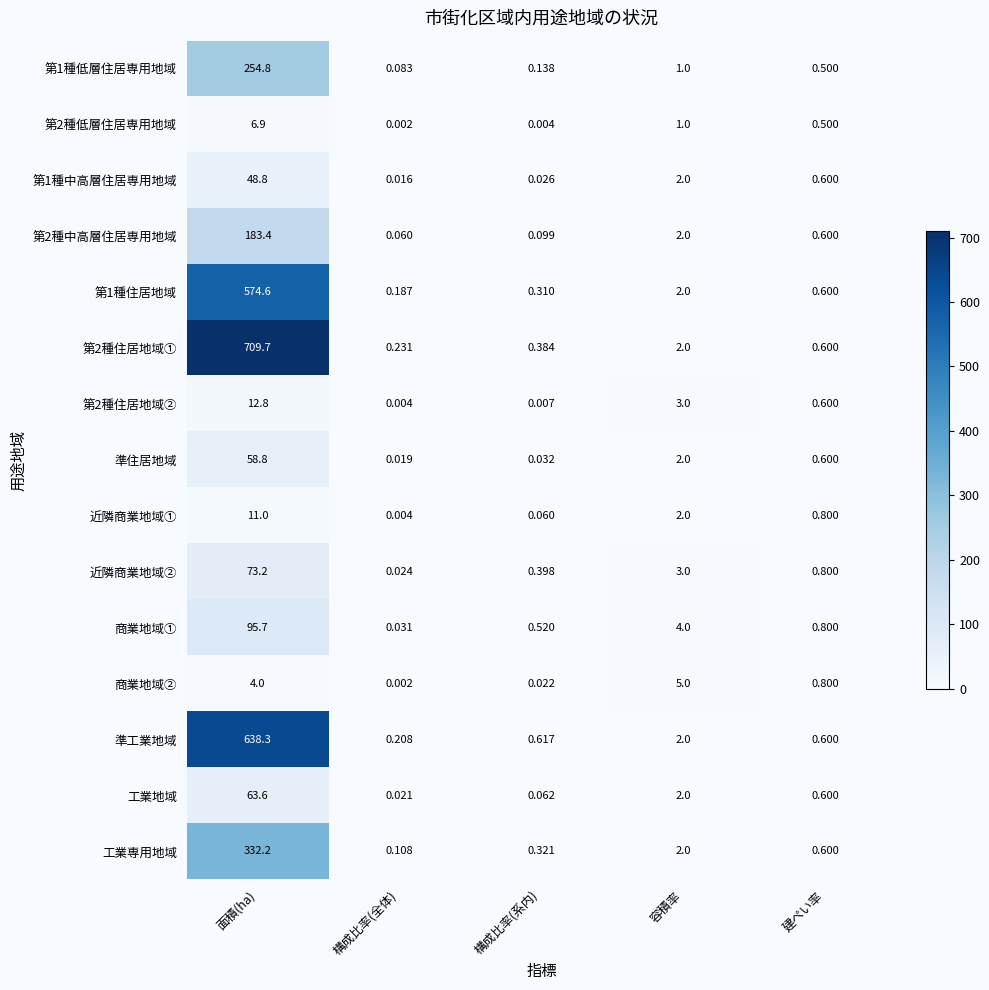

Between 構成比率(全体) and 容積率, which series saw the biggest shift?

商業地域②